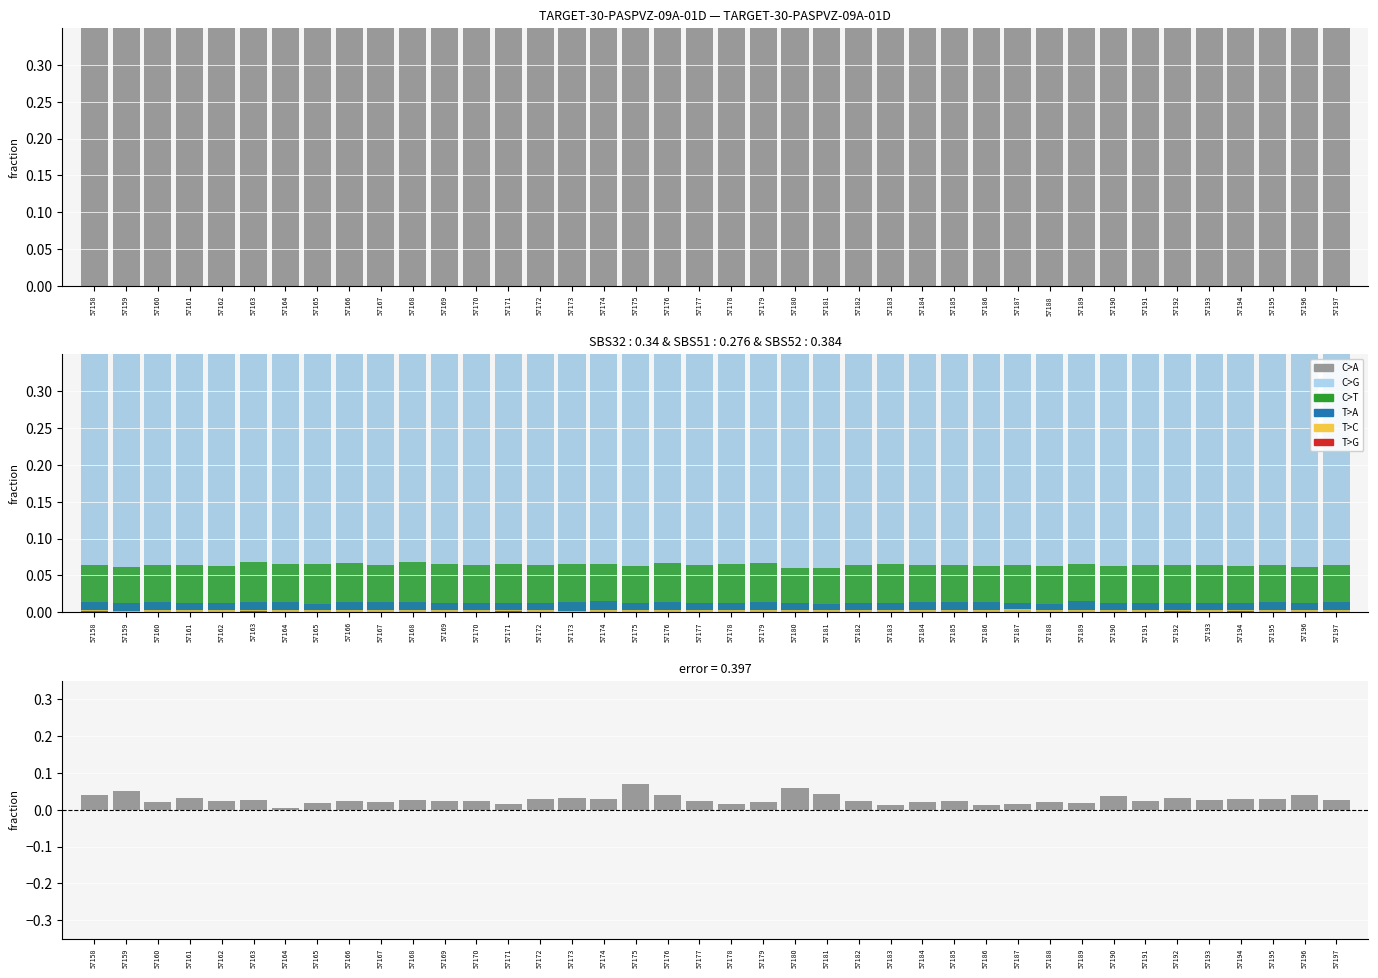

Is the value of col_7 at 57164 greater than the value of col_8 at 57163?

Yes